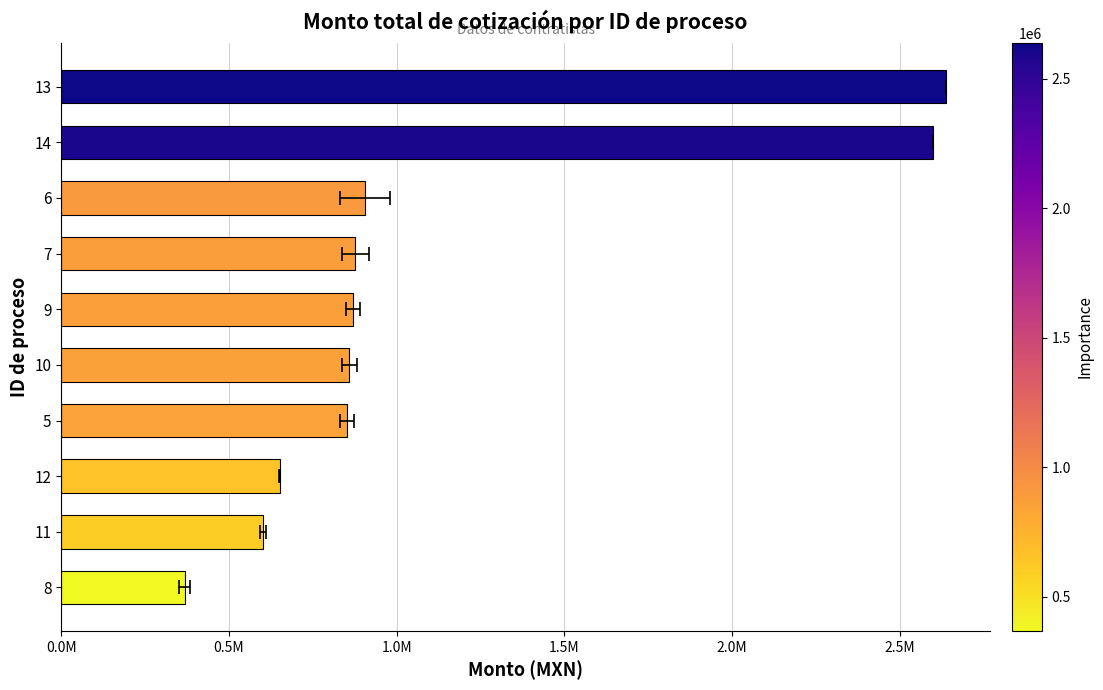

How many values are below 869642?

5